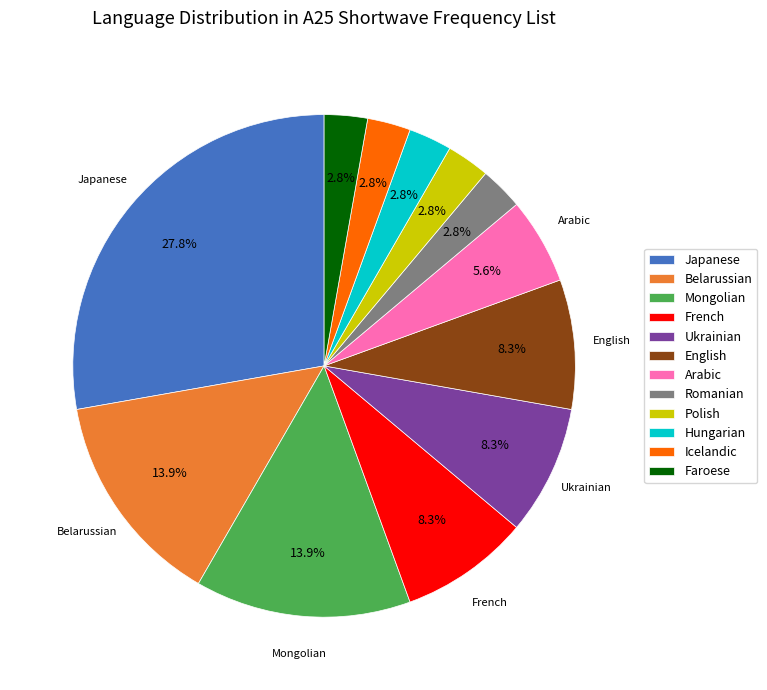

What is the ratio of the value at Arabic to the value at French?

0.7